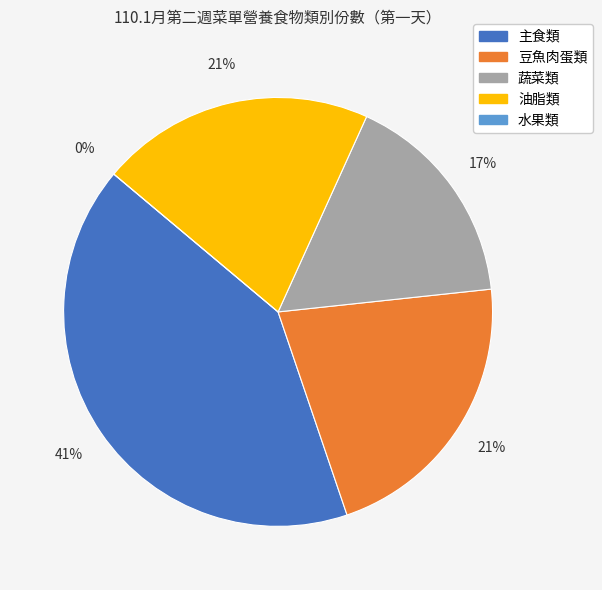

Is 豆魚肉蛋類 the majority of the pie?

No